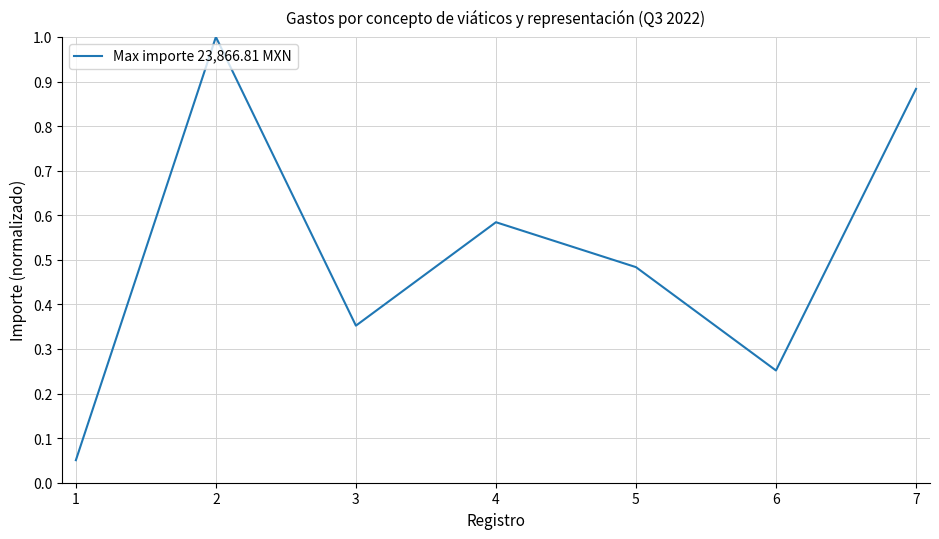

What is the sum of the values at 3 and 5?

0.8